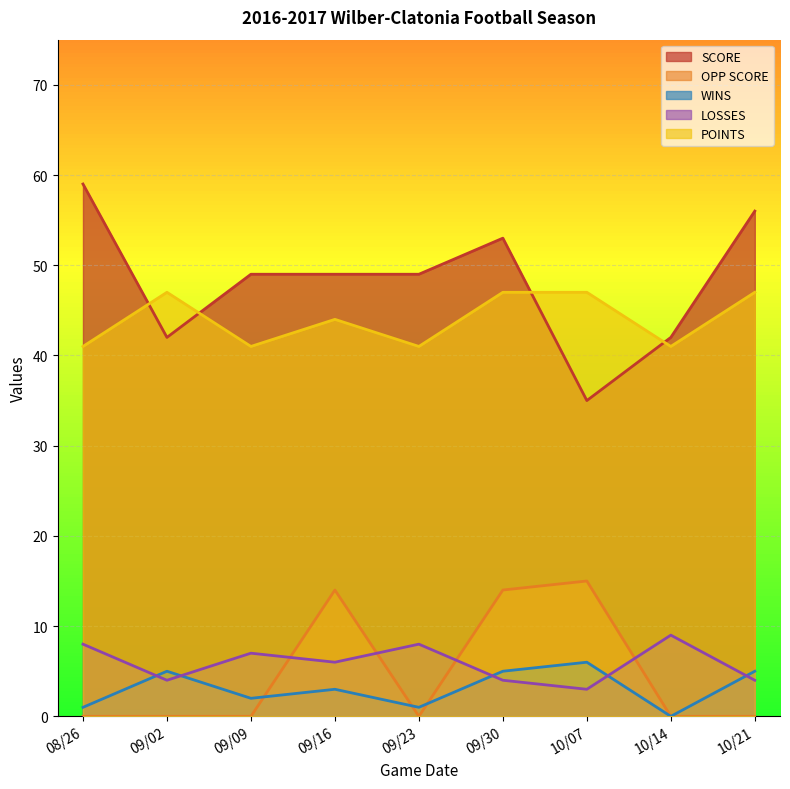

True or false: OPP SCORE and POINTS cross at least once.

False